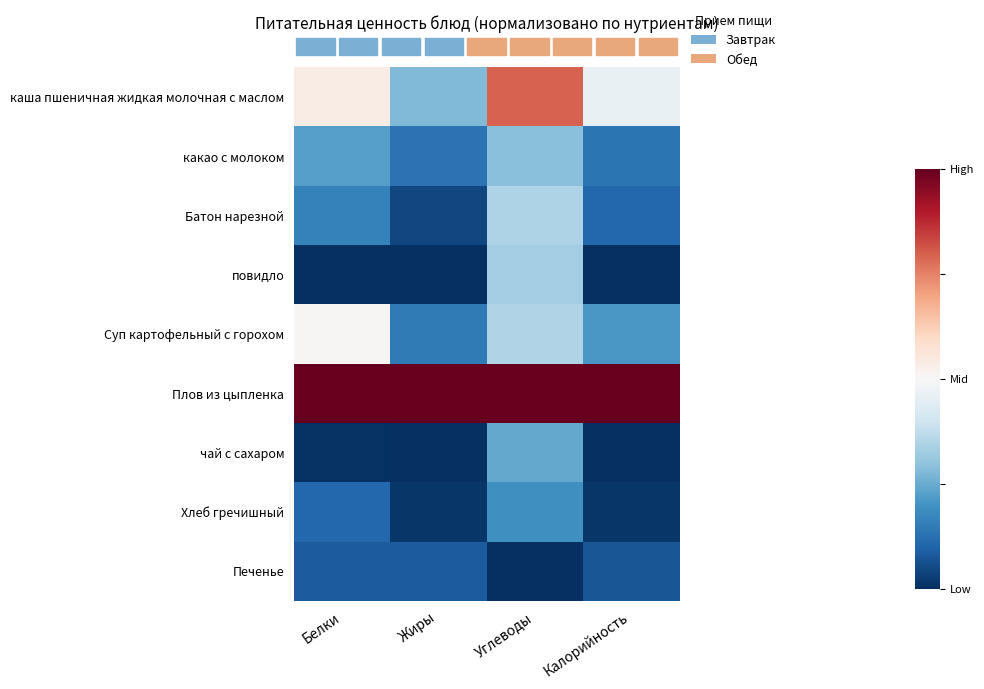

At which category is the sum across all series the highest?

Углеводы